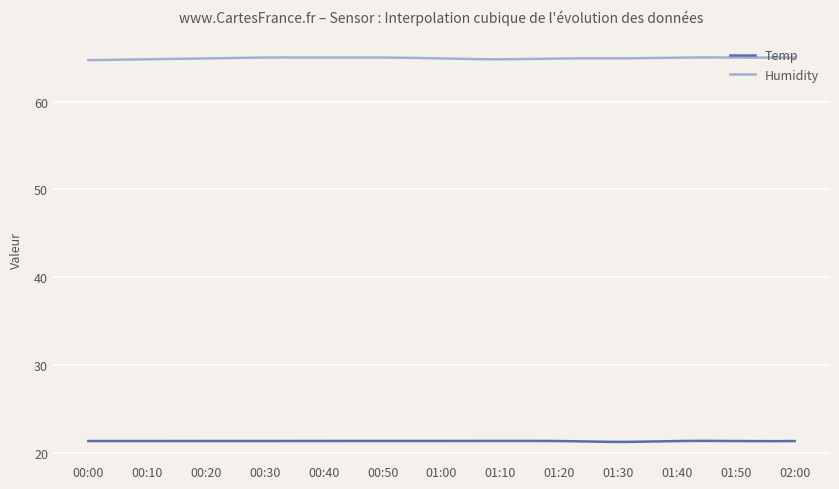

List the series in order of their peak value, lowest first.

Temp, Humidity